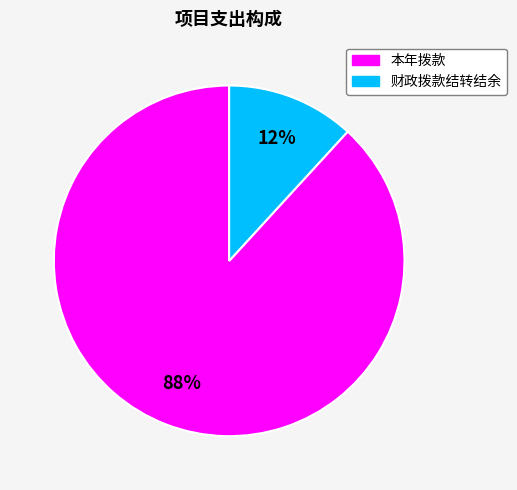

Count the number of slices in the pie.

2